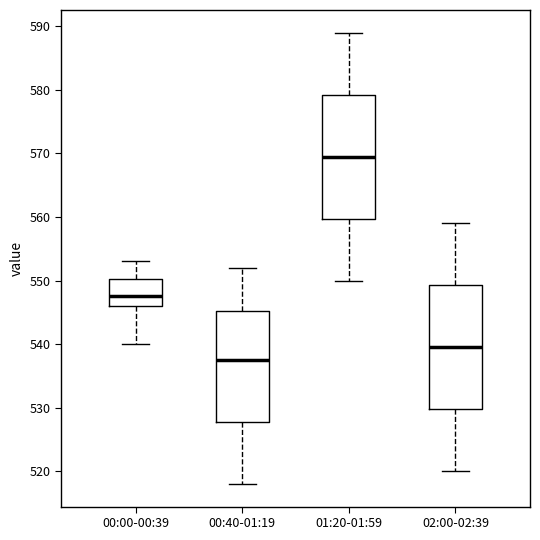

Reading left to right, read every box against the y-axis: the position of its median line, the range the box covers, and the ends of its whiskers. The values are not printed on the chart, so give them approximately, as read against the axis.

00:00-00:39: median 548, box 546 to 550, whiskers 540 to 553
00:40-01:19: median 538, box 528 to 545, whiskers 518 to 552
01:20-01:59: median 570, box 560 to 579, whiskers 550 to 589
02:00-02:39: median 540, box 530 to 549, whiskers 520 to 559